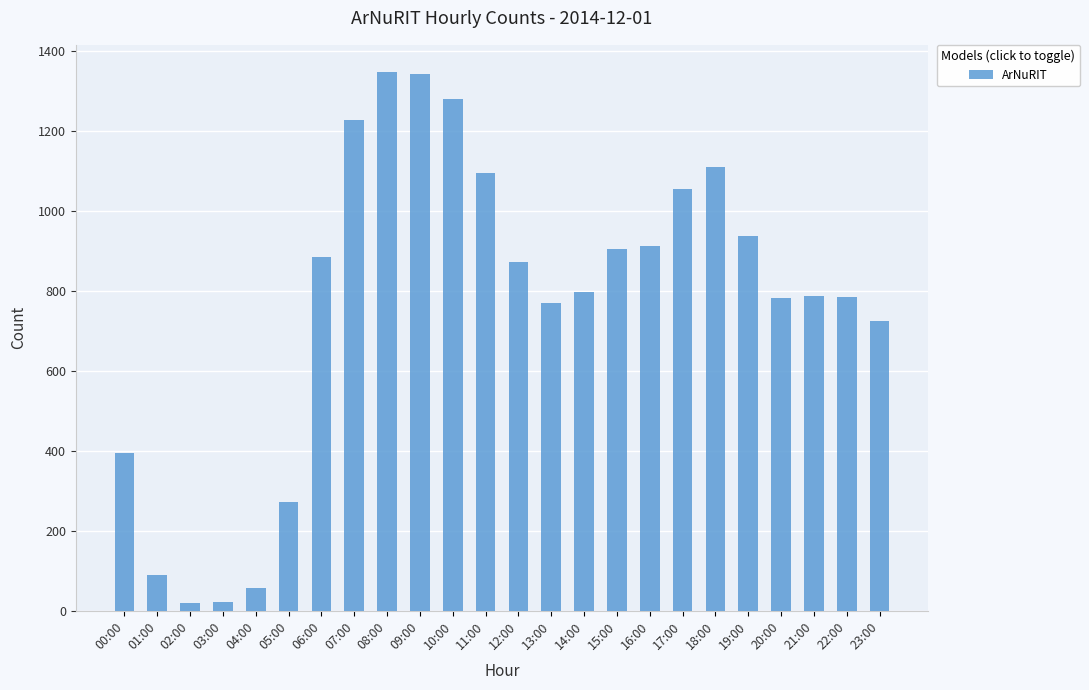

At which label does the data first exceed 871?

06:00